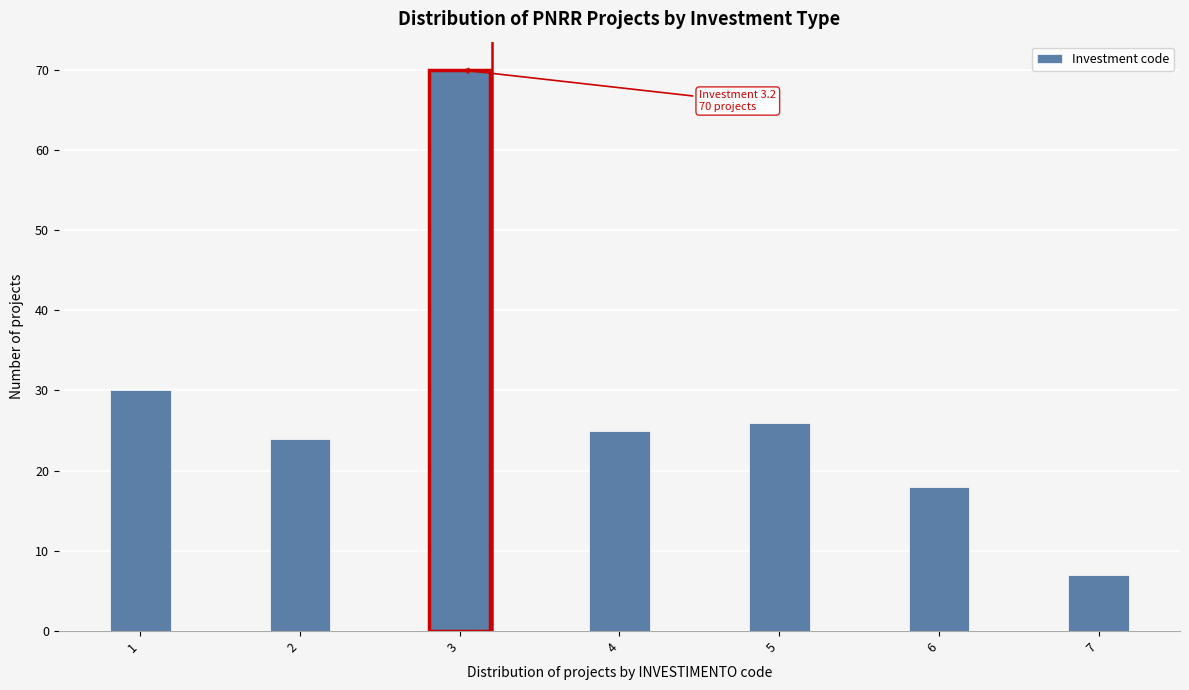

Reading left to right, transcribe all the data shown in this chart.

1=30	2=24	3=70	4=25	5=26	6=18	7=7